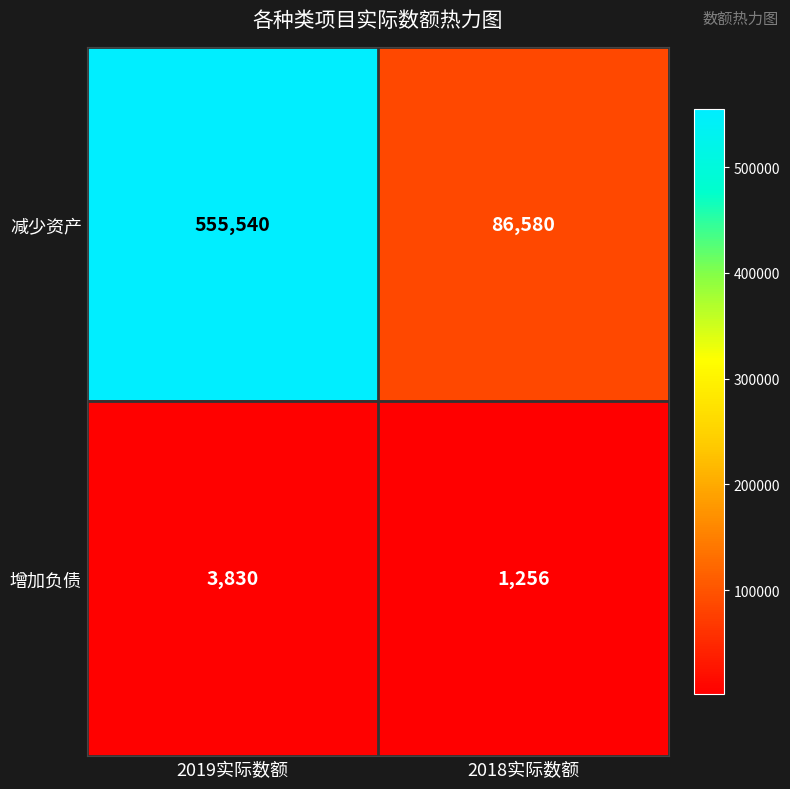

What is the average value of the 减少资产 series?

321060